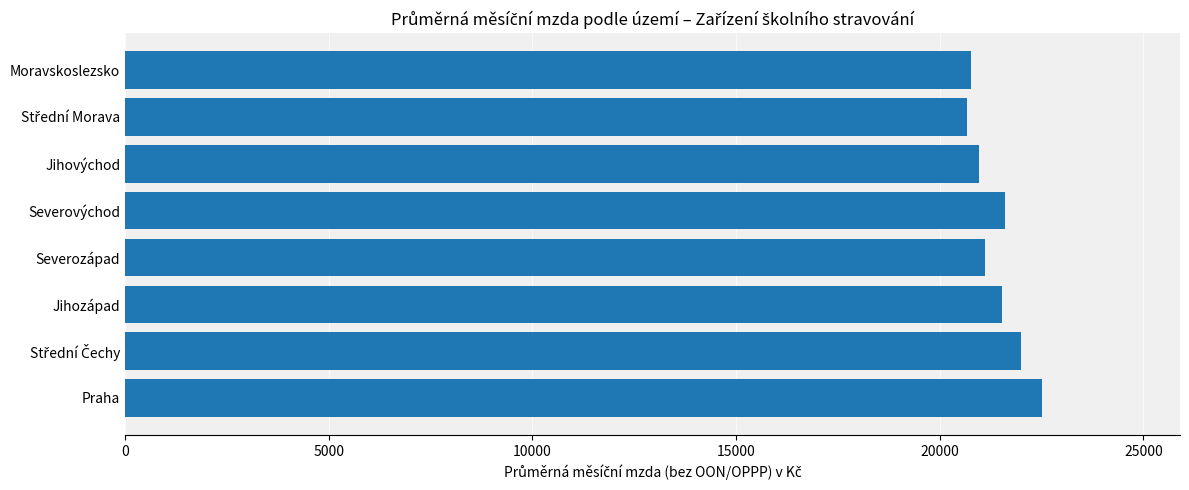

What is the minimum value shown in the chart?

20679.2